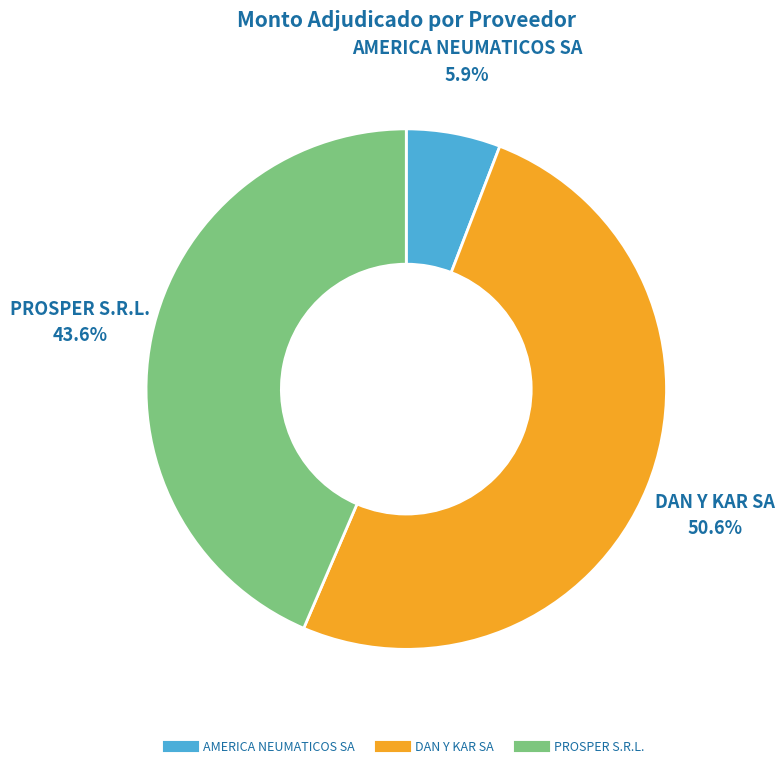

Combined, what portion of the pie is DAN Y KAR SA and AMERICA NEUMATICOS SA?

56.4%